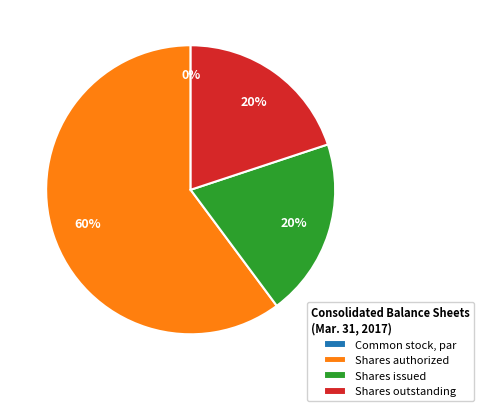

Rank the categories by value from lowest to highest.

Common stock, par, Common stock, shares issued, Common stock, shares outstanding, Common stock, shares authorized